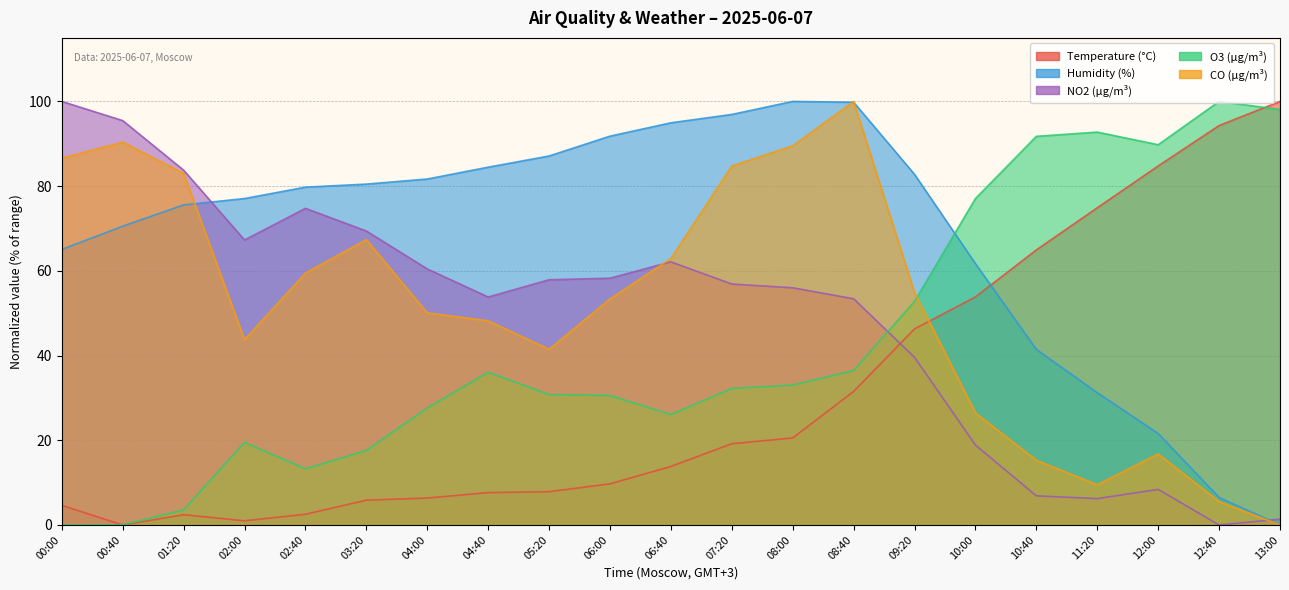

At which category does O3 (µg/m³) reach its first local peak?

02:00